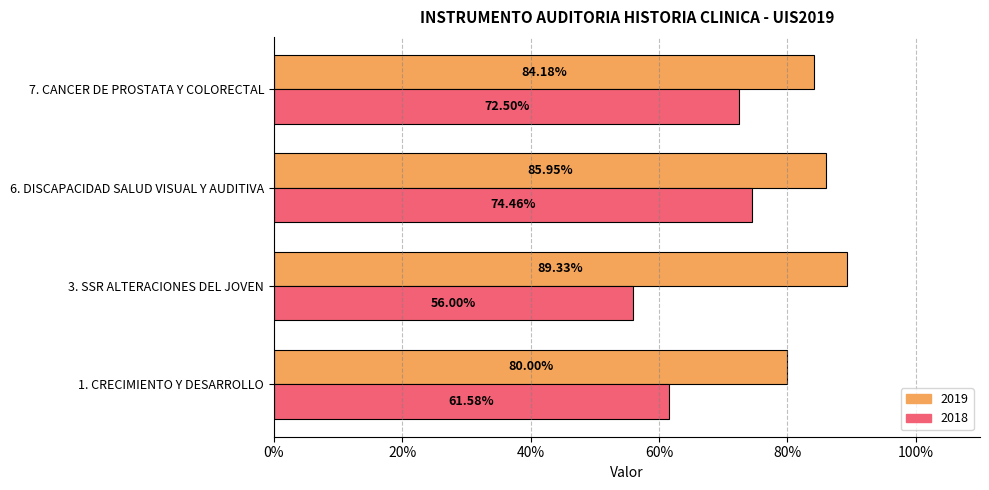

Reading left to right, list all the values displayed in this chart.

2019: 0.8	0.9	0.9	0.8
2018: 0.6	0.6	0.7	0.7